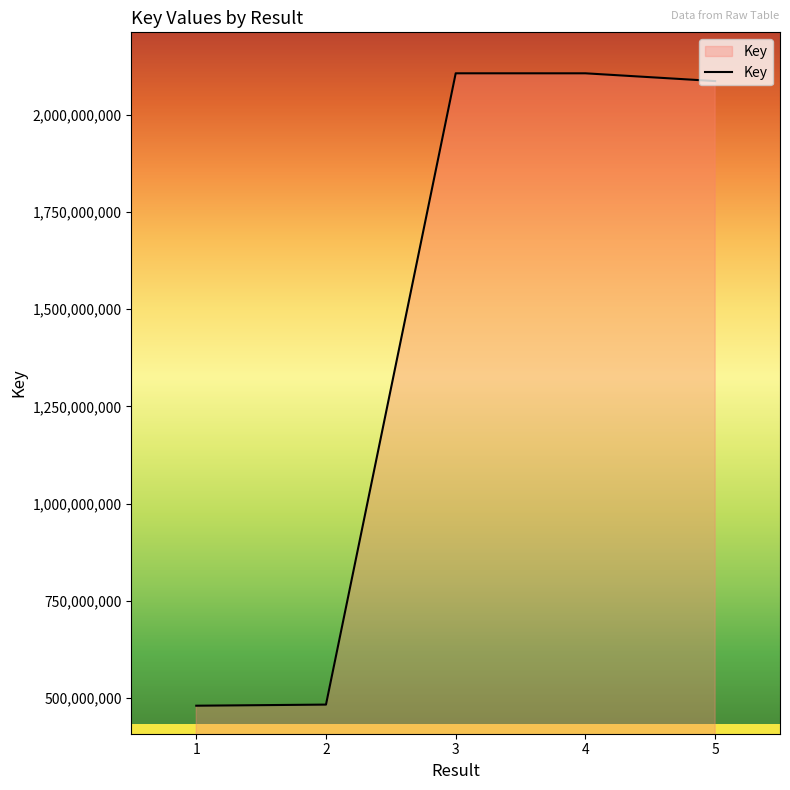

Approximately how many times larger is the value at 3 compared to 4?

1.0